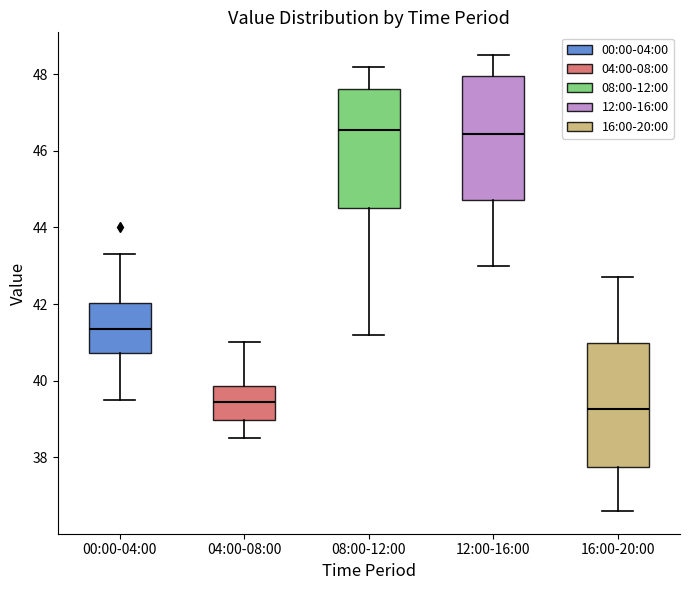

Which box has the lowest median line?

16:00-20:00